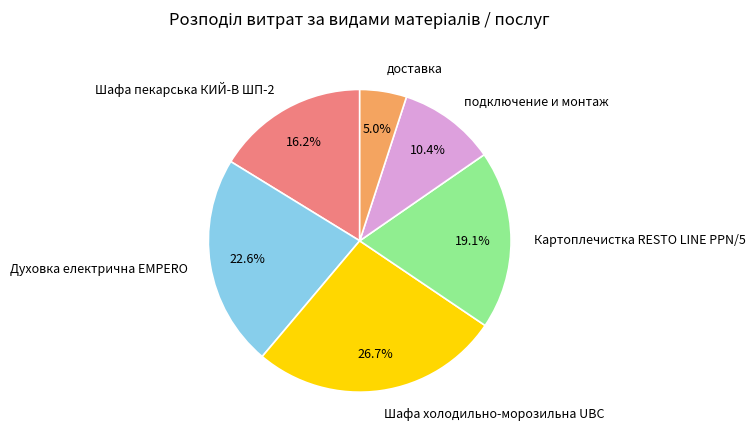

How many slices are in this pie chart?

6